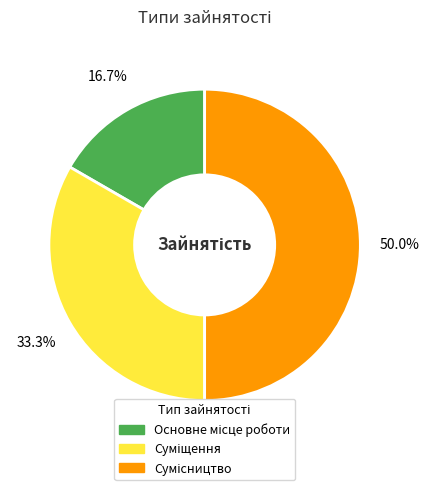

Is there any slice that represents more than half of the pie?

No